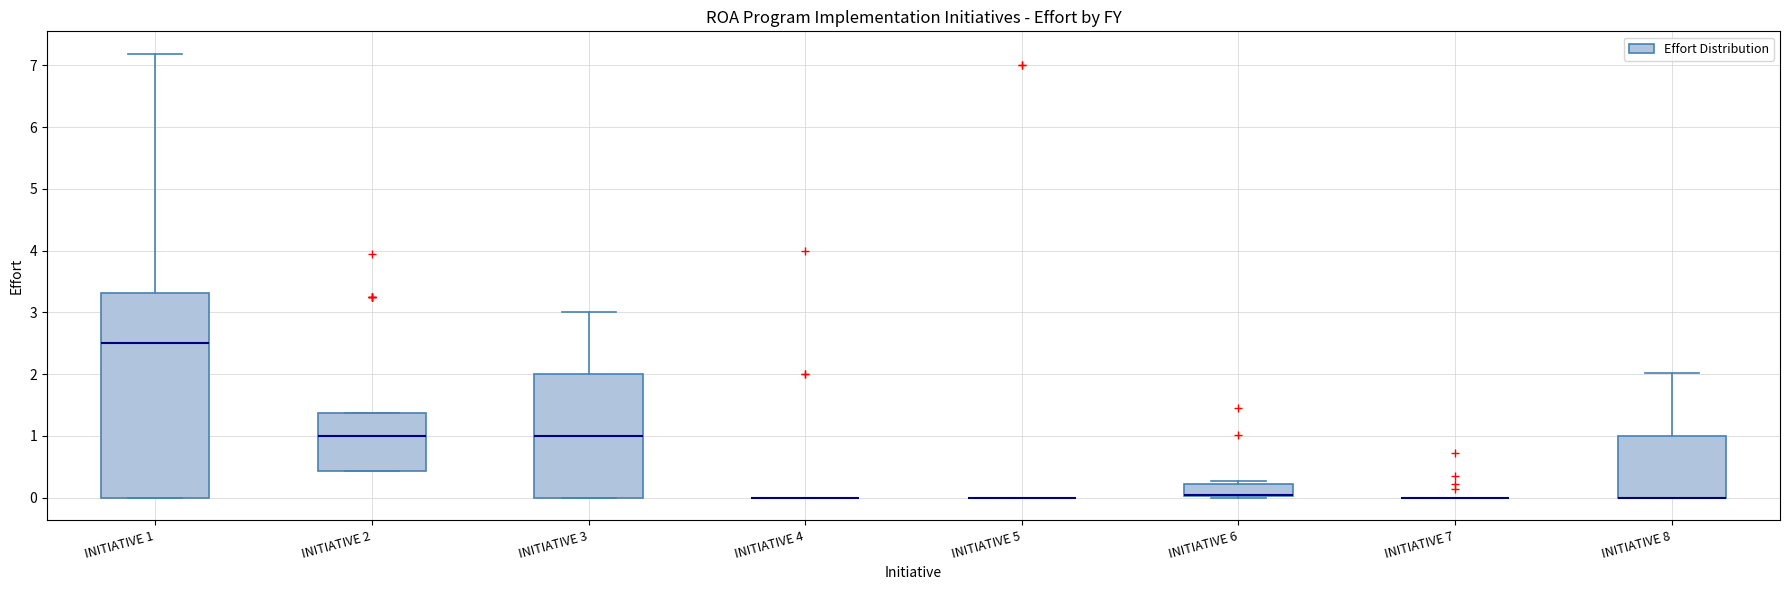

Reading left to right, read every box against the y-axis: the position of its median line, the range the box covers, and the ends of its whiskers. The values are not printed on the chart, so give them approximately, as read against the axis.

INITIATIVE 1: median 2.5, box 0.0 to 3.3, whiskers 0.0 to 7.2
INITIATIVE 2: median 1.0, box 0.4 to 1.4, whiskers 0.4 to 1.4
INITIATIVE 3: median 1.0, box 0.0 to 2.0, whiskers 0.0 to 3.0
INITIATIVE 4: box collapsed to a line at 0.0, whiskers 0.0 to 0.0
INITIATIVE 5: box collapsed to a line at 0.0, whiskers 0.0 to 0.0
INITIATIVE 6: median 0.0 (drawn on the box's lower edge), box 0.0 to 0.2, whiskers 0.0 (just below the box's lower edge) to 0.3
INITIATIVE 7: box collapsed to a line at 0.0, whiskers 0.0 to 0.0
INITIATIVE 8: median 0.0 (drawn on the box's lower edge), box 0.0 to 1.0, whiskers 0.0 to 2.0